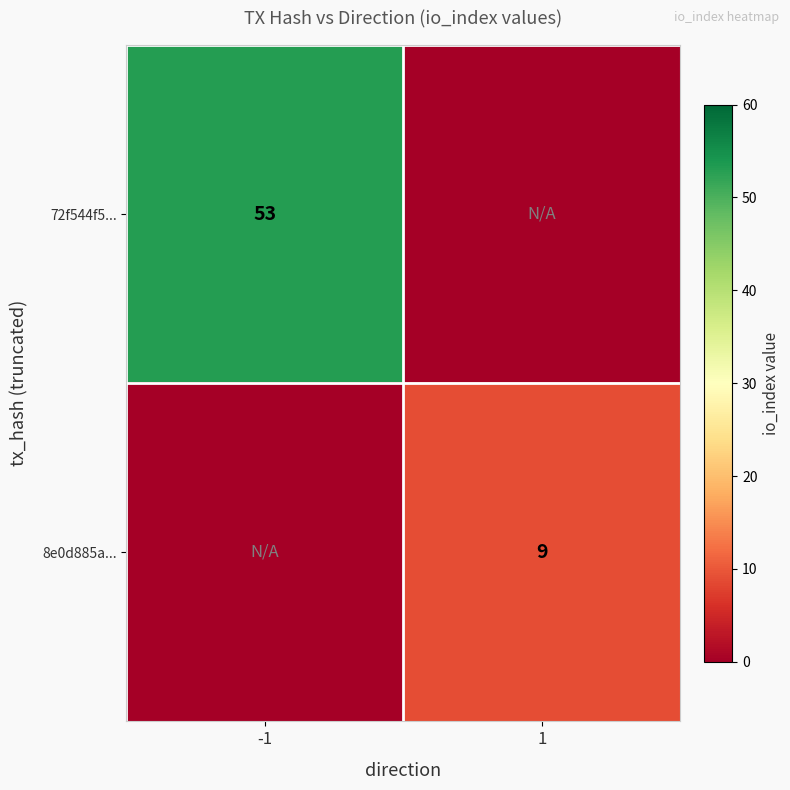

Is it true that 72f544f5... equals 53 at -1?

True